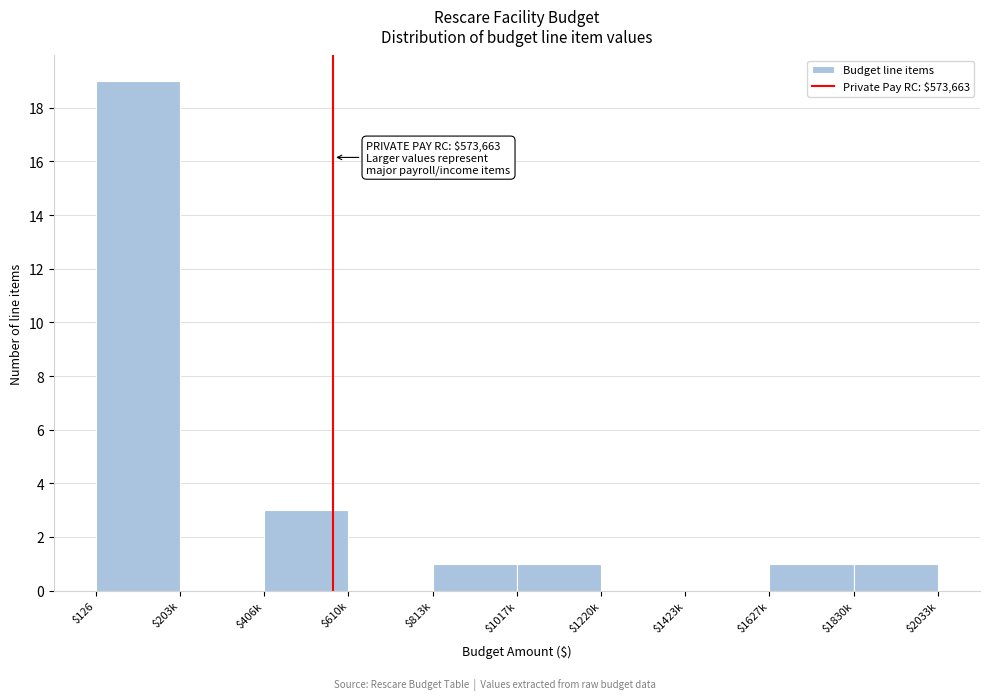

Is it true that the value at $1423k is -8?

False